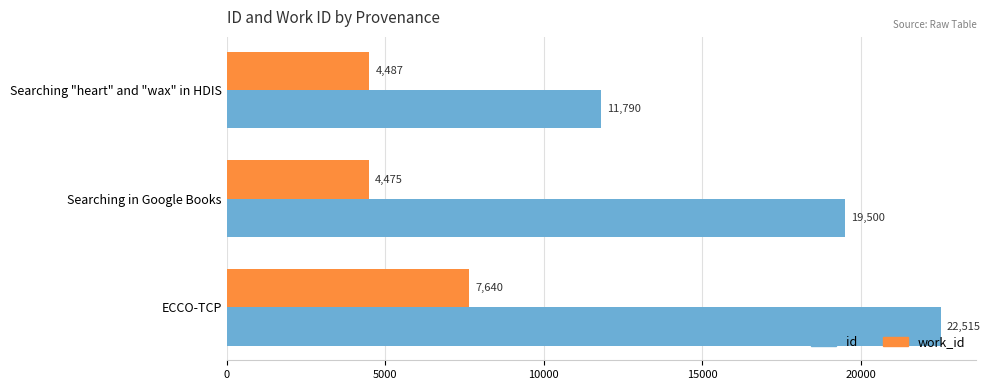

List the series in order of their overall mean, highest first.

id, work_id